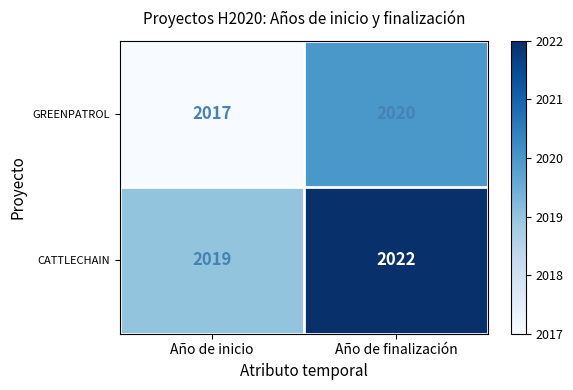

The GREENPATROL series shows 2017 at Año de inicio. True or false?

True